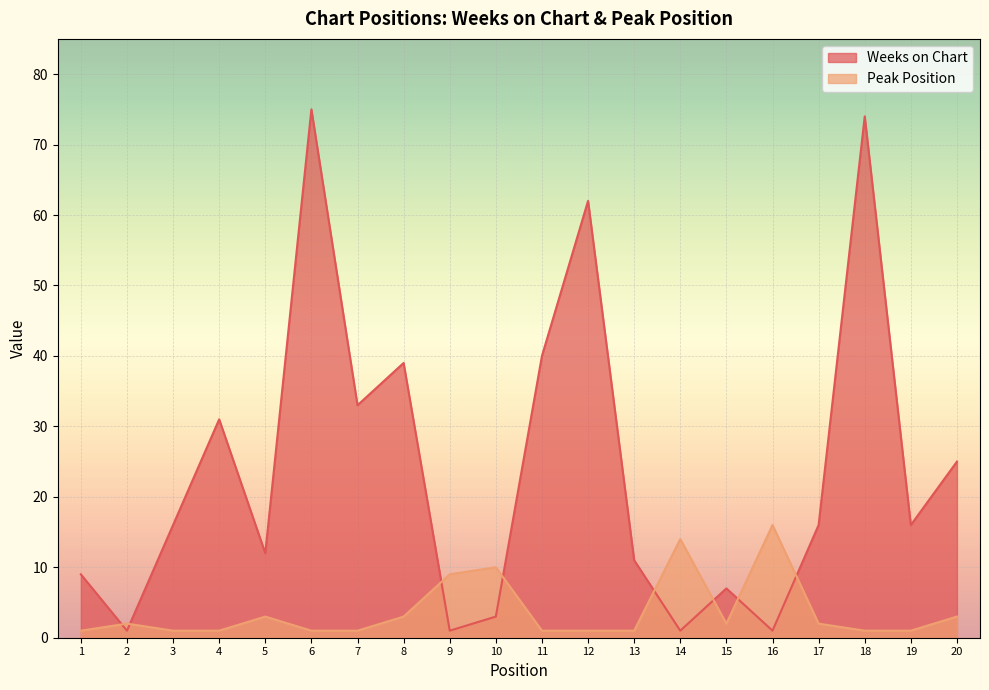

Rank the series by their average value, from lowest to highest.

Peak Position, Weeks on Chart